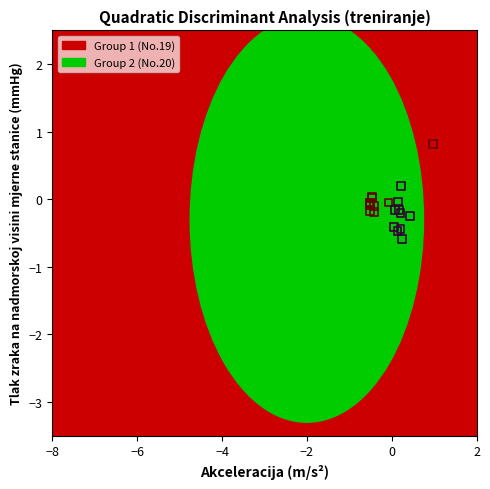

Which series contains the lowest Y value?

Group 2 (No.20)